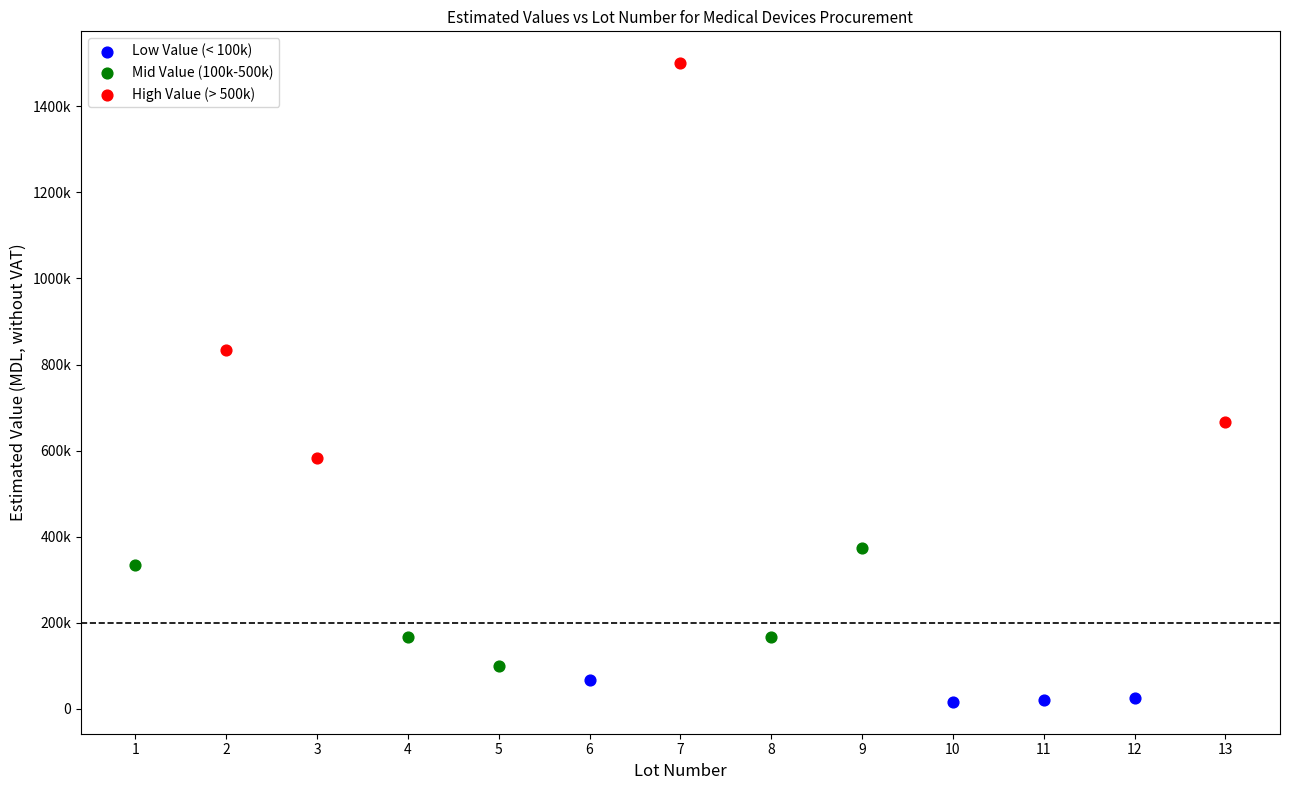

Which series contains the highest Y value?

High Value (> 500k)